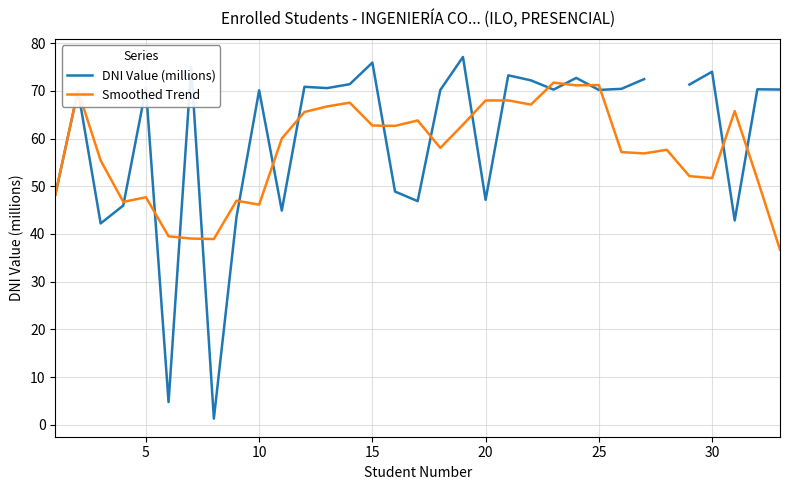

What is the highest value of the Smoothed Trend series?

71.7